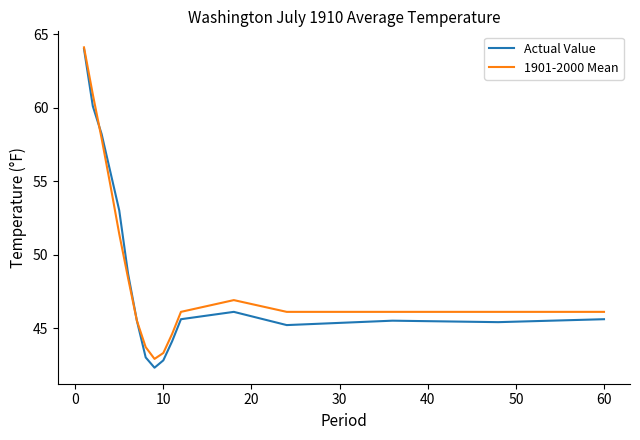

Which series has the largest range (max minus min)?

Actual Value